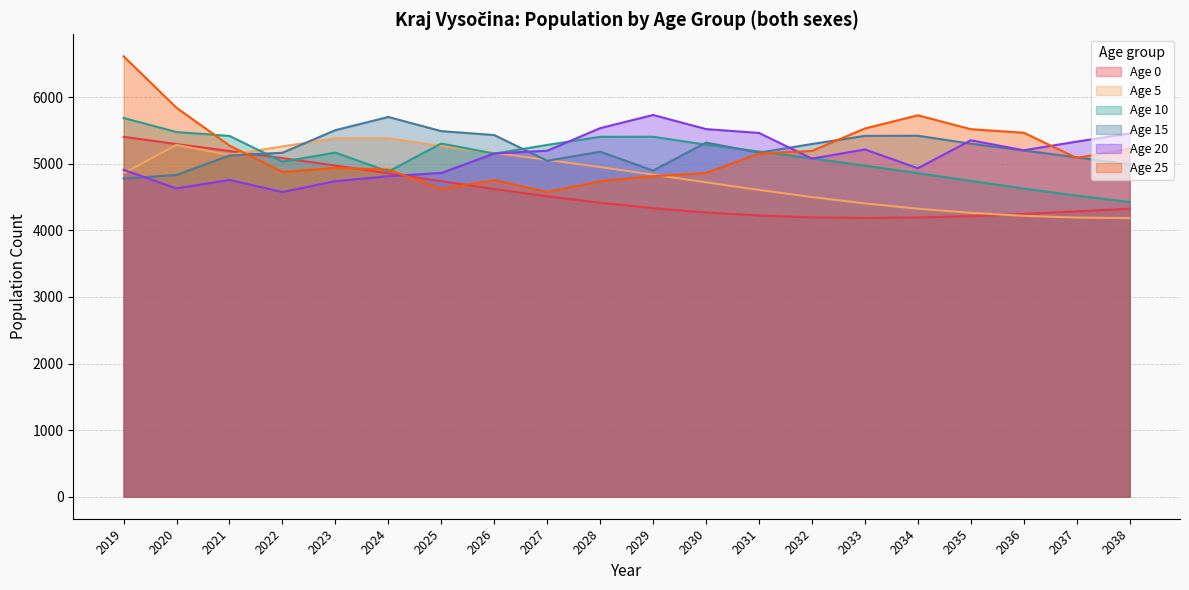

At which category is the sum across all series the highest?

2019